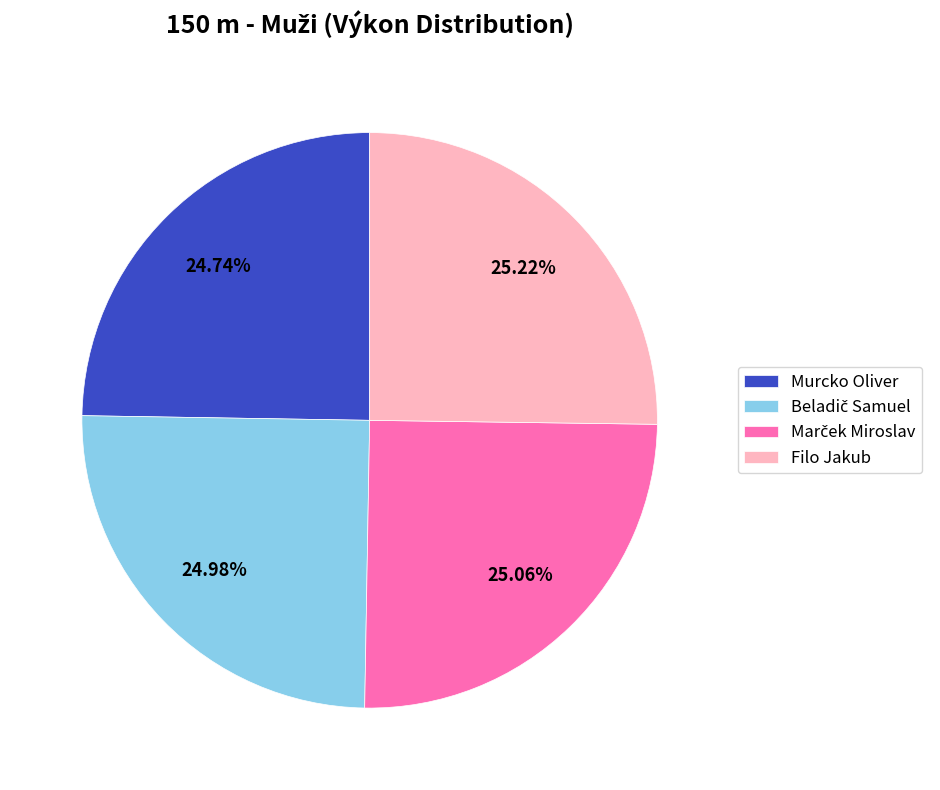

Does Murcko Oliver represent more than half of the total?

No